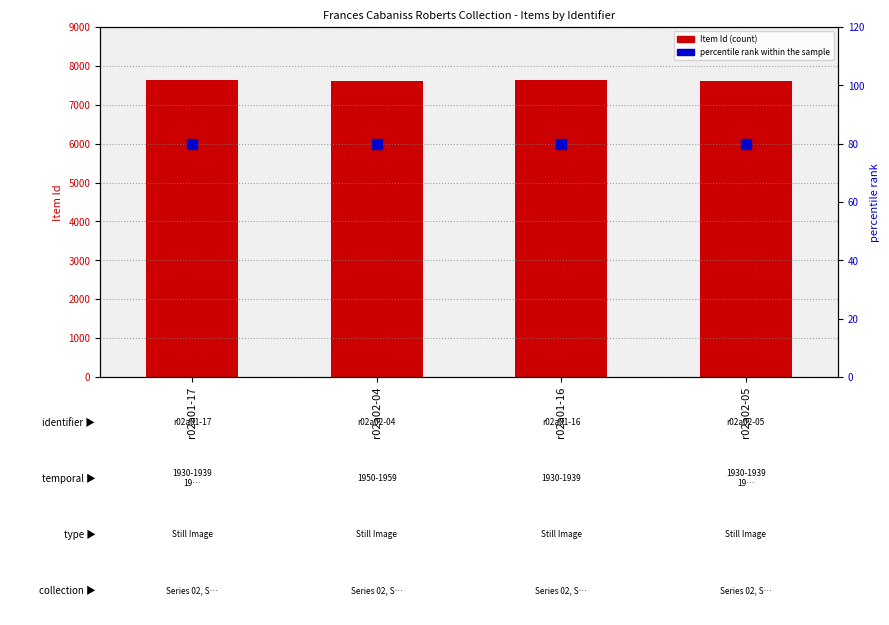

Is the value of Item Id at r02a01-17 greater than the value of percentile rank within the sample at r02a01-16?

Yes